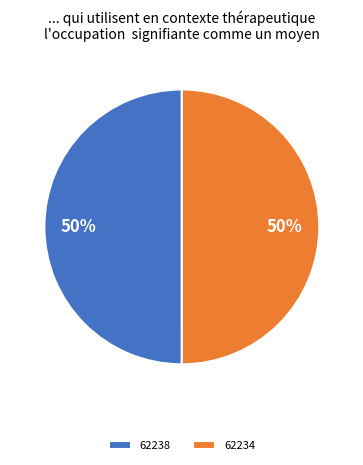

Is the sum of 62238 and 62234 greater than half?

Yes